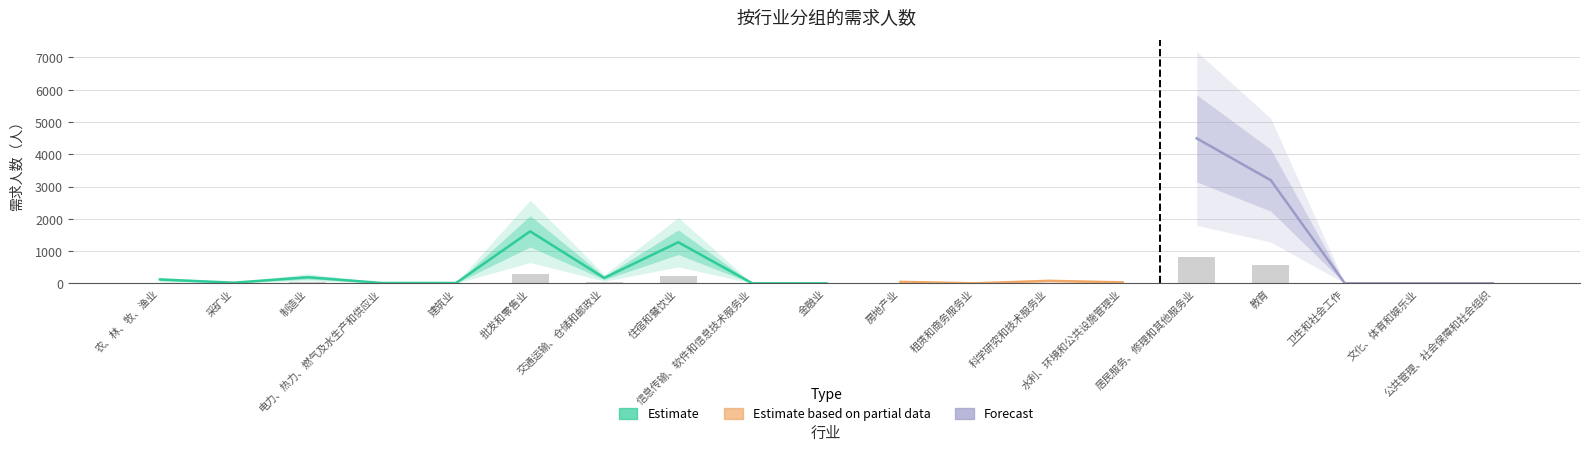

True or false: the data shows 0.0 at 信息传输、软件和信息技术服务业.

True